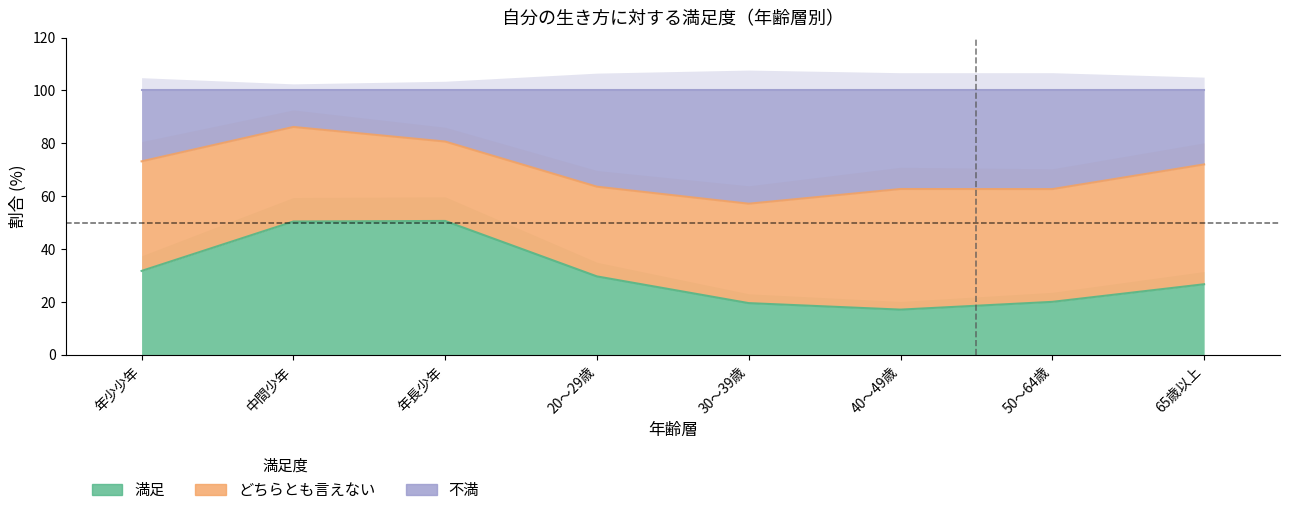

What is the difference between the highest and lowest values at 50～64歳?

42.7